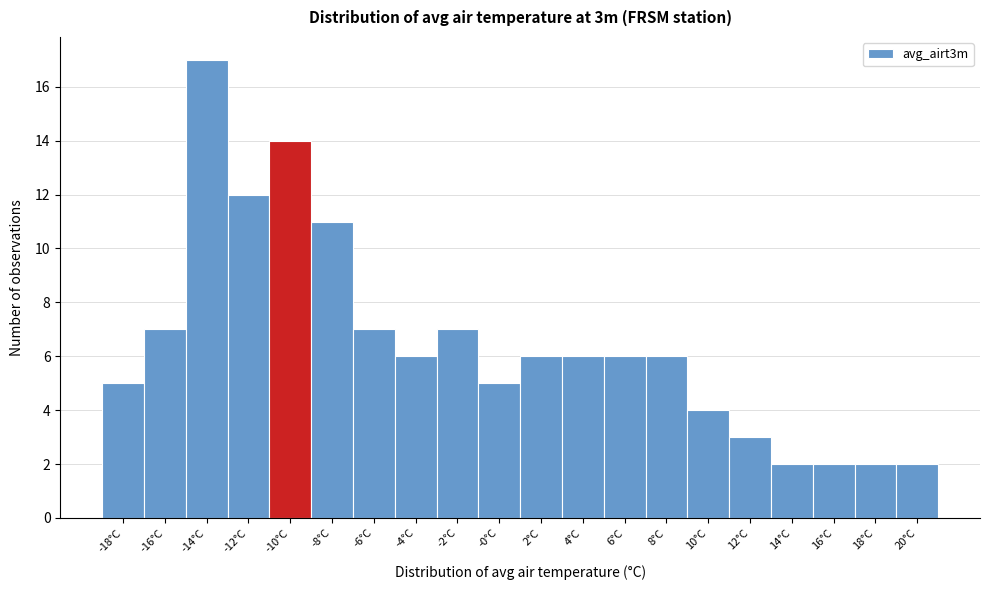

Reading left to right, extract all data points from this chart.

5	7	17	12	14	11	7	6	7	5	6	6	6	6	4	3	2	2	2	2